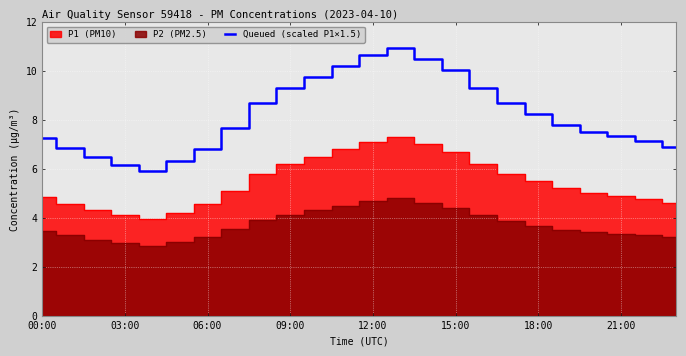

Reading left to right, what are all the values shown in this chart?

7.3	6.9	6.5	6.1	5.9	6.3	6.8	7.6	8.7	9.3	9.8	10.2	10.6	10.9	10.5	10.1	9.3	8.7	8.2	7.8	7.5	7.4	7.1	6.9